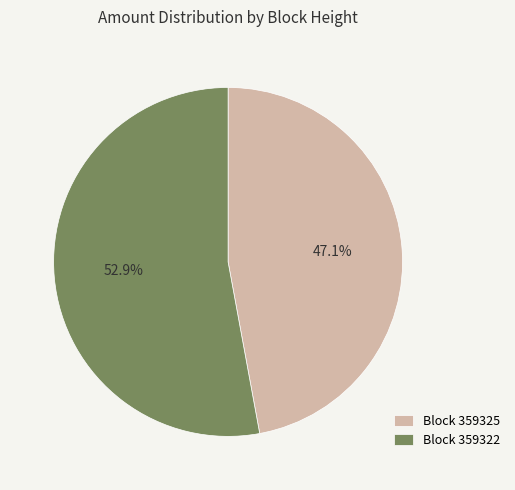

What is the ratio of the value at Block 359325 to the value at Block 359322?

0.9